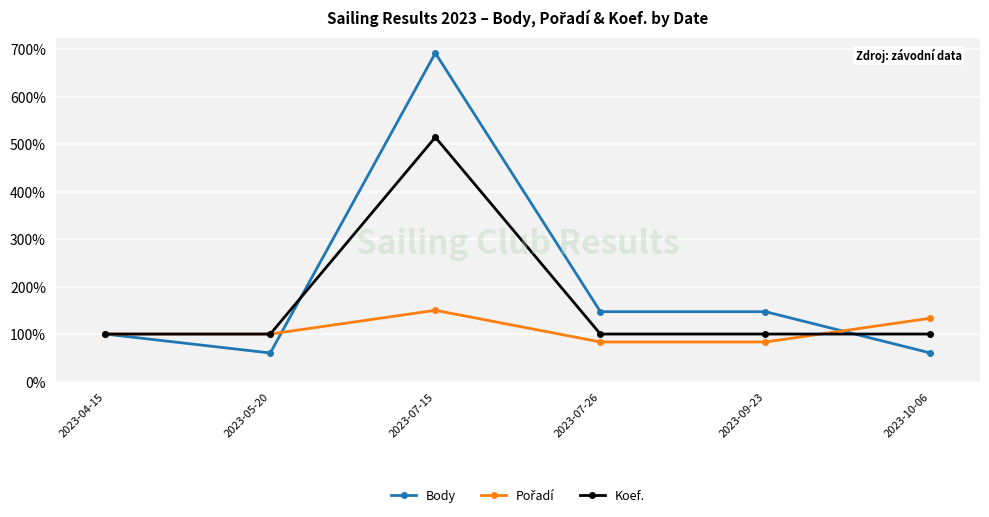

What is the difference between the highest and lowest values at 2023-07-26?

63.8